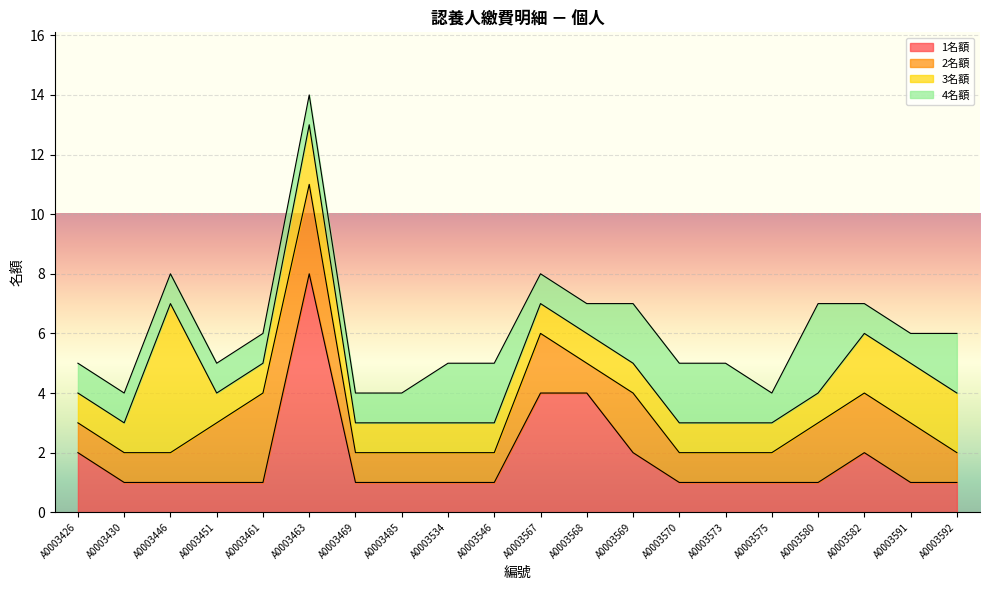

At how many categories does at least one series exceed 3?

4